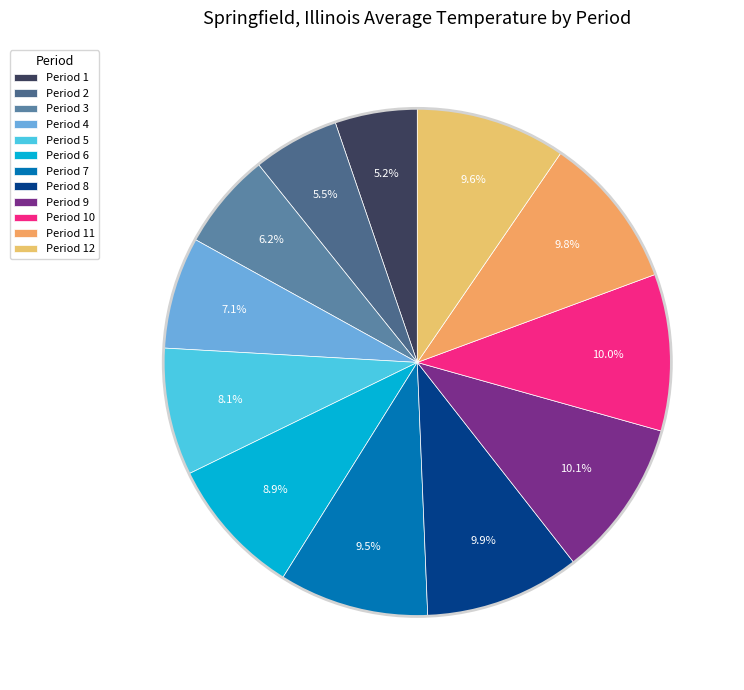

What percentage is the Period 5 slice, to the nearest percent?

8%